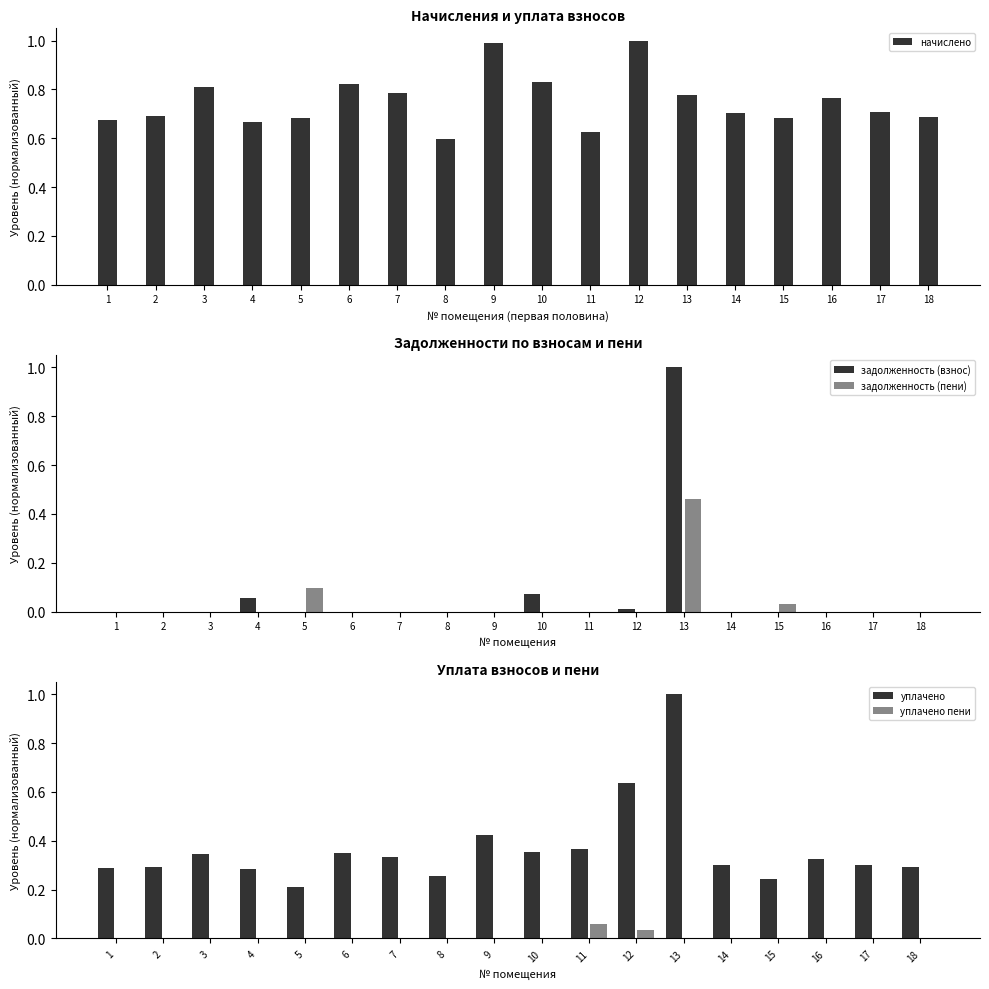

The value of уплачено пени at 6 is -0.0. True or false?

False